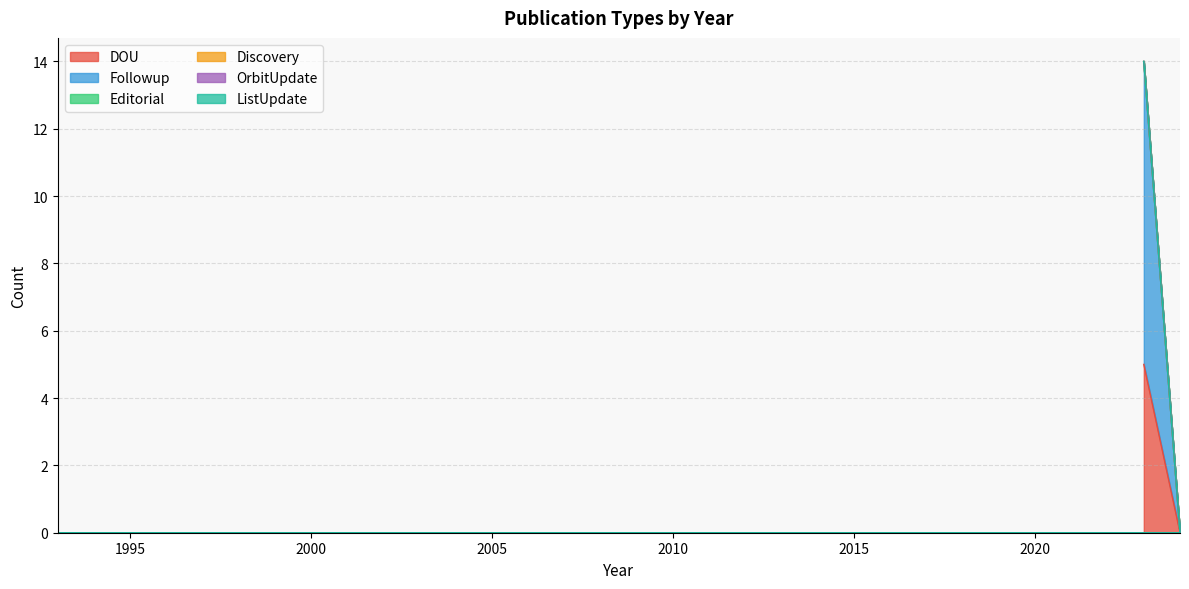

List the series in order of their peak value, lowest first.

Editorial, Discovery, OrbitUpdate, ListUpdate, DOU, Followup